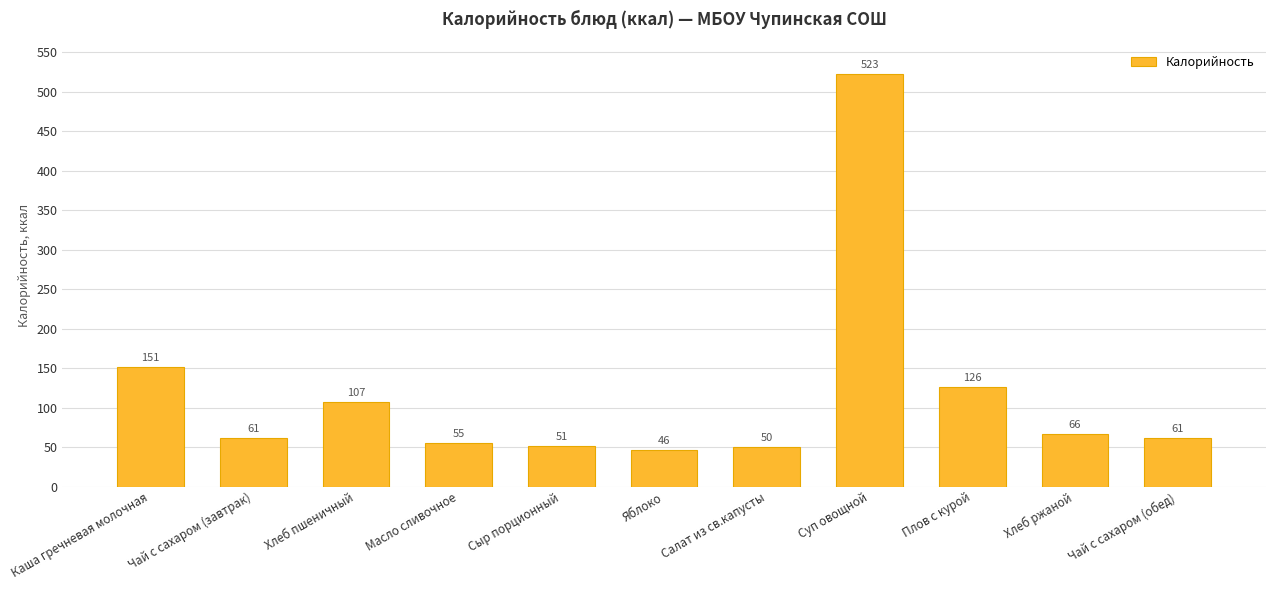

Reading right to left, extract all data points from this chart.

Чай с сахаром (обед)=61	Хлеб ржаной=66	Плов с курой=126	Суп овощной=523	Салат из св.капусты=50	Яблоко=46	Сыр порционный=51	Масло сливочное=55	Хлеб пшеничный=107	Чай с сахаром (завтрак)=61	Каша гречневая молочная=151